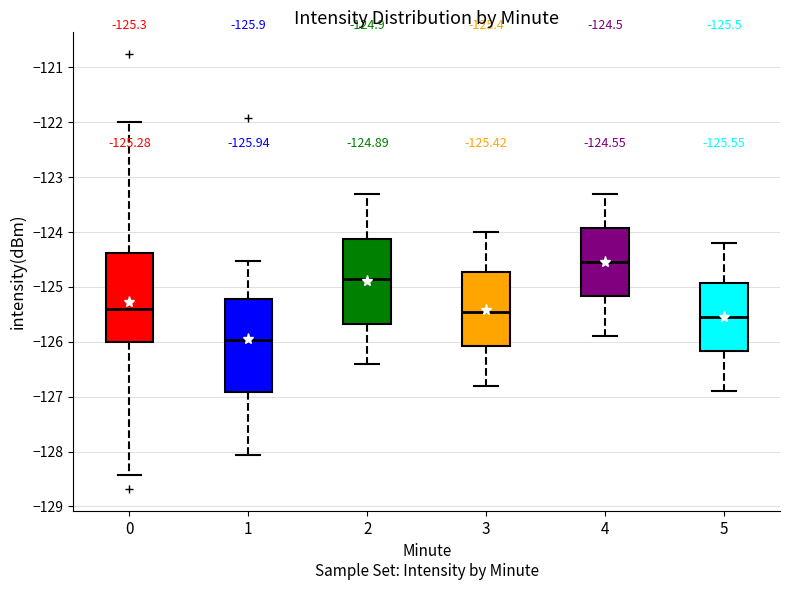

Which box's median line is the highest?

4